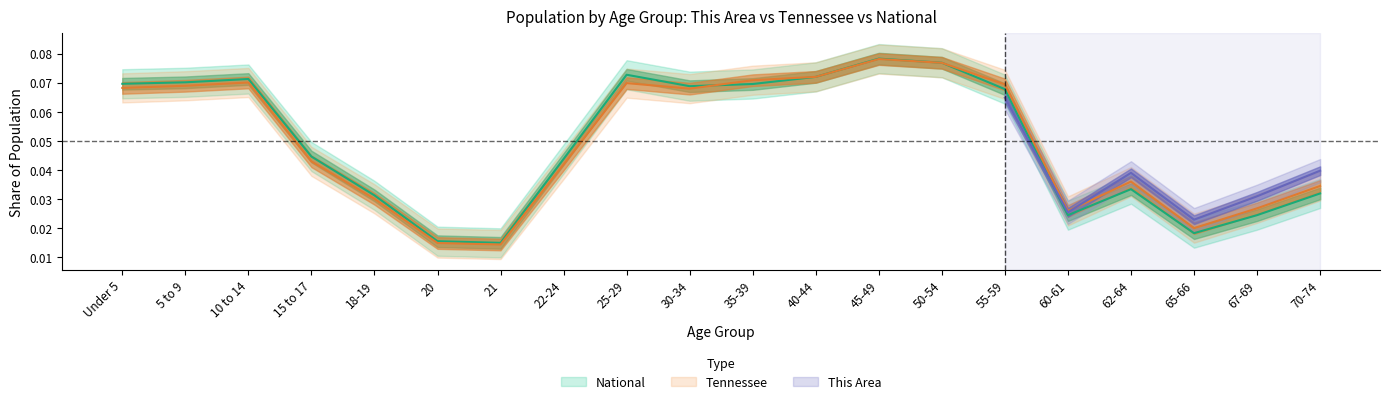

In Tennessee, how many points are lower than both neighbors (excluding endpoints)?

4